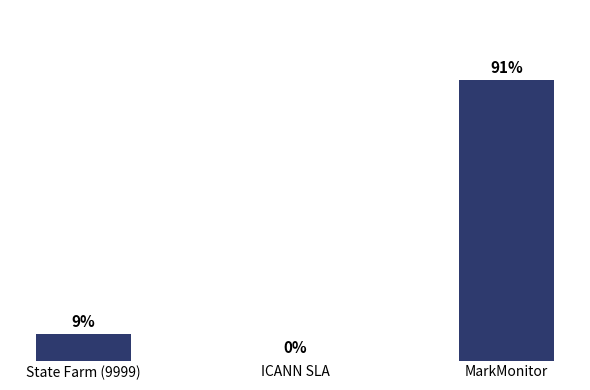

Where does the data first go above 8?

State Farm (9999)